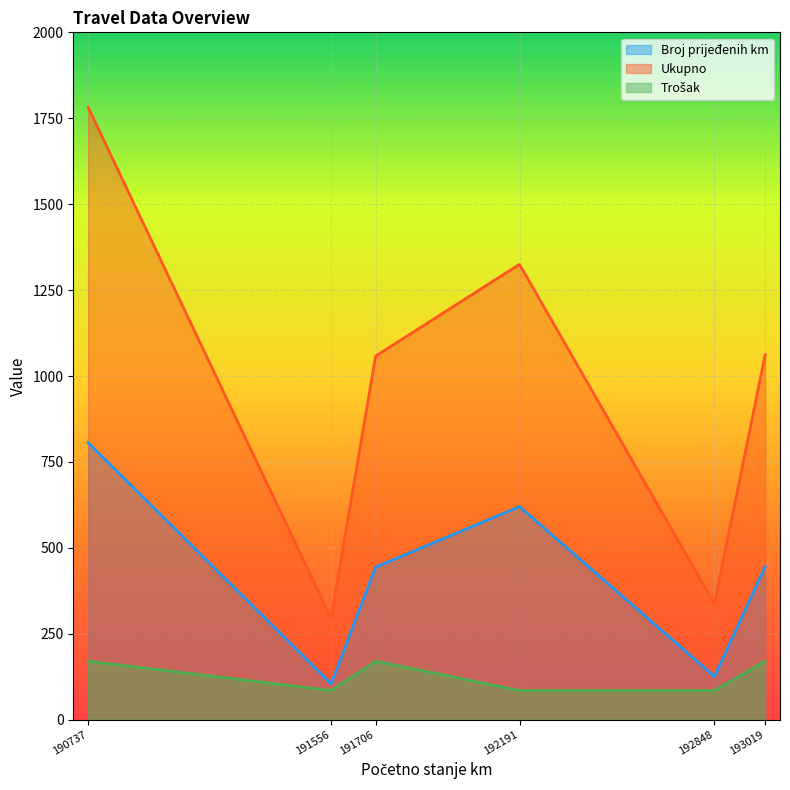

Rank the series by their maximum value, from highest to lowest.

Ukupno, Broj prijeđenih km, Trošak